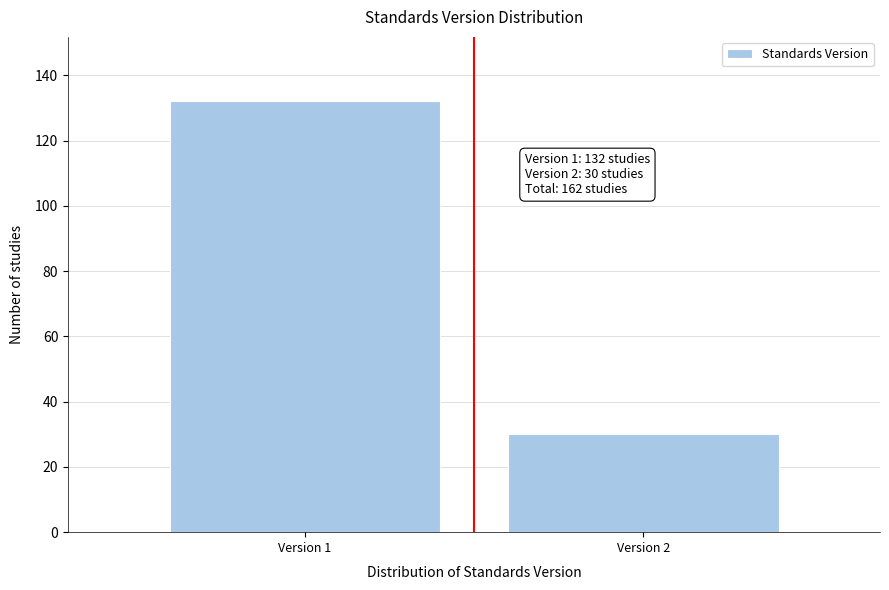

Reading right to left, transcribe all the data shown in this chart.

Version 2=30	Version 1=132